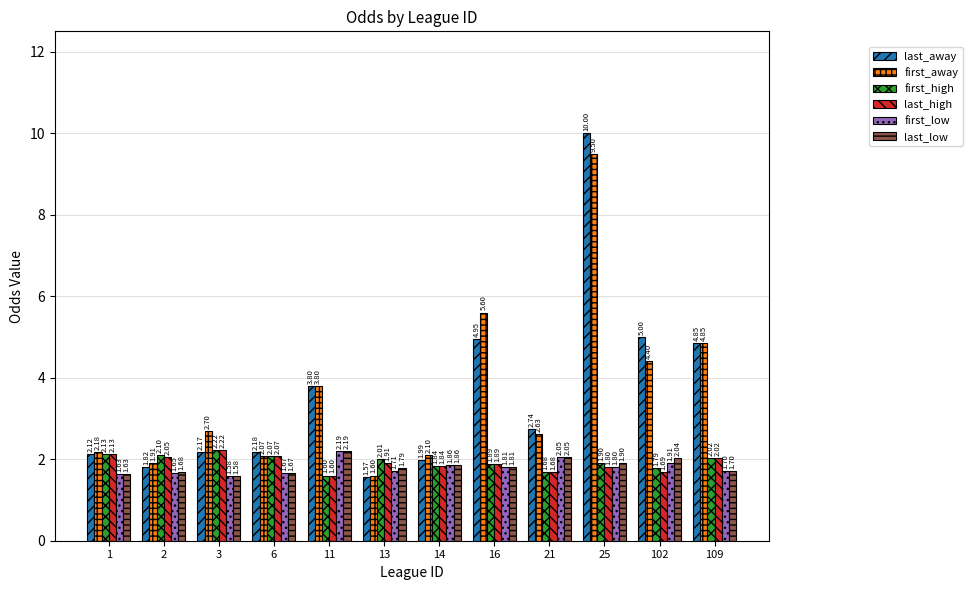

Which series has the widest spread of values?

last_away